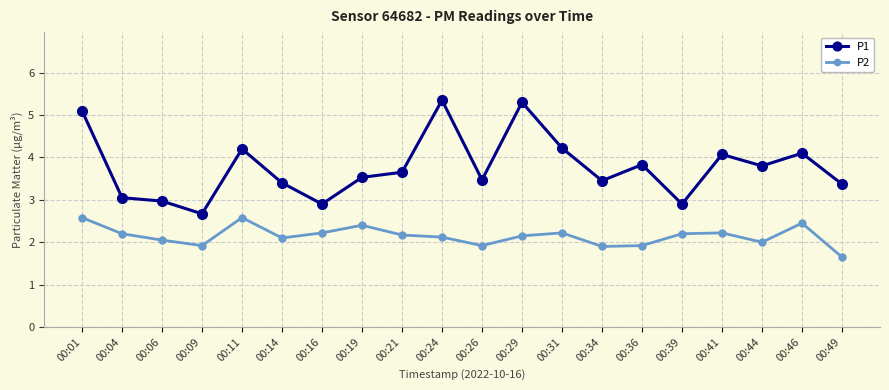

How many lines are shown in the chart?

2